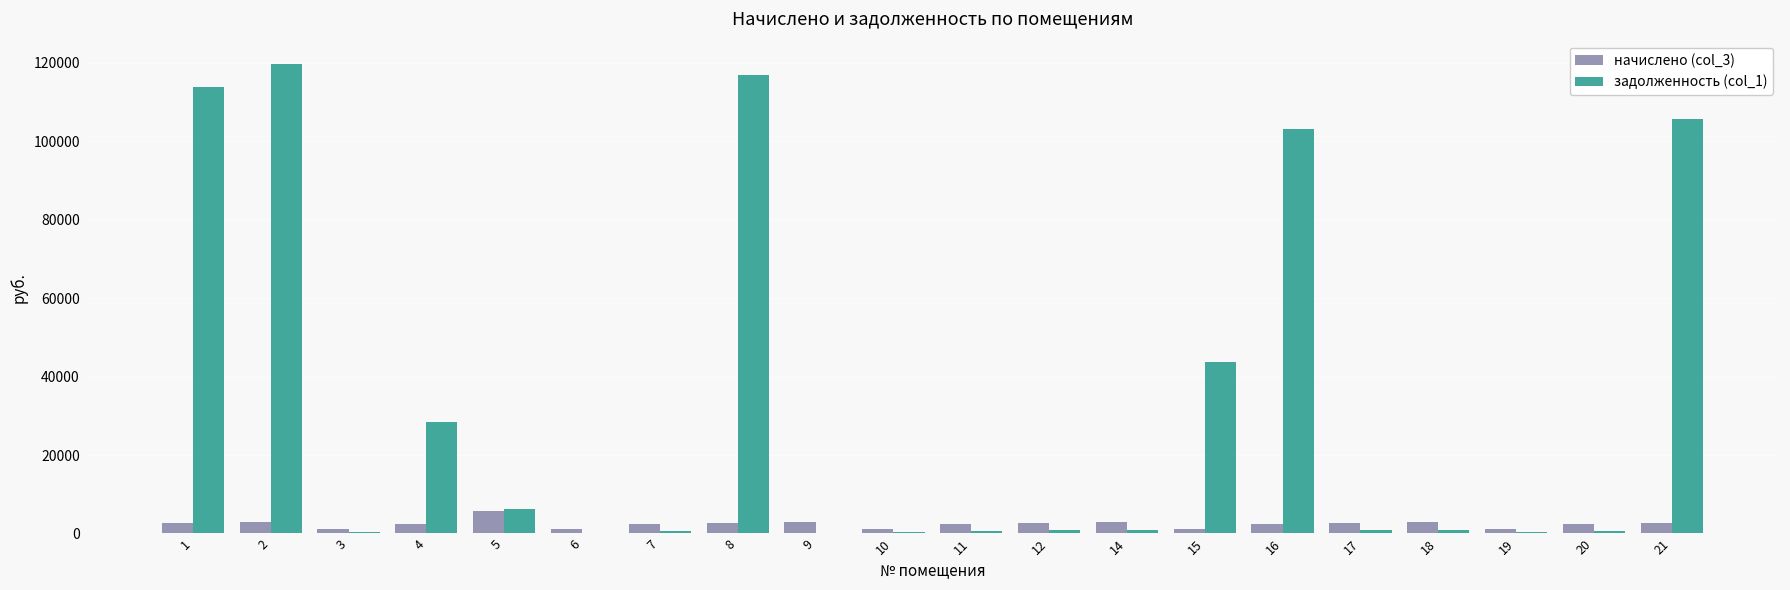

What is the greatest value displayed?

119695.6